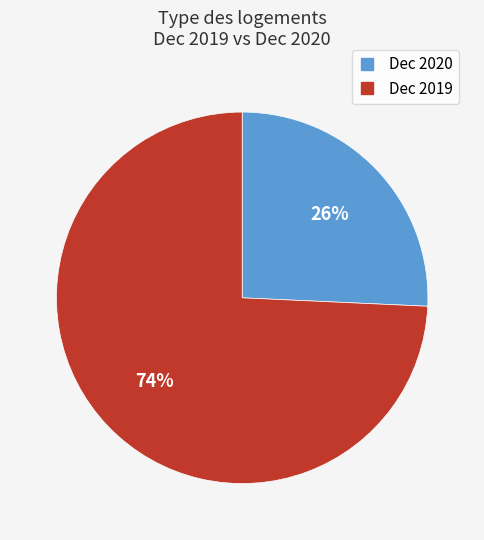

Does Dec 2019 represent more than half of the total?

Yes